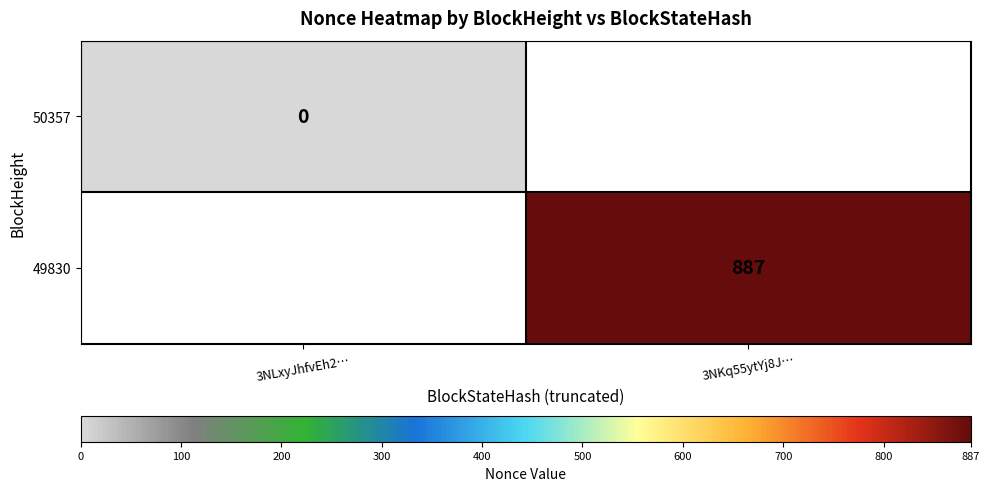

Is it true that 49830 equals 887 at 3NKq55ytYj8J…?

True